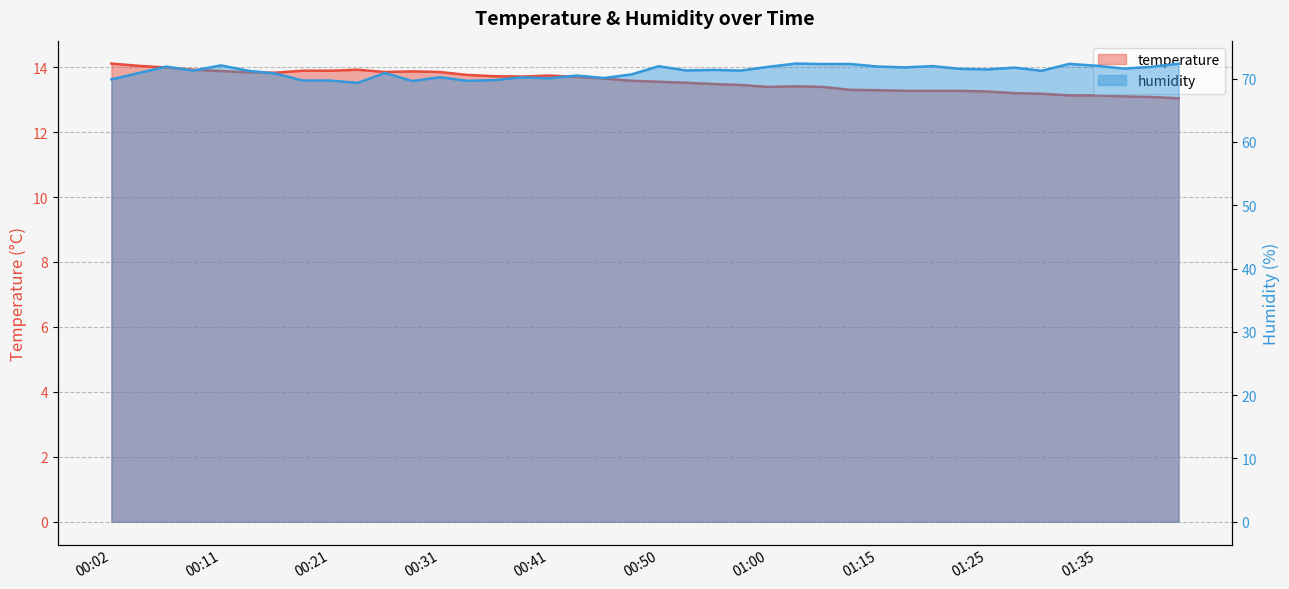

Is it true that temperature equals 13.4 at 01:05?

True